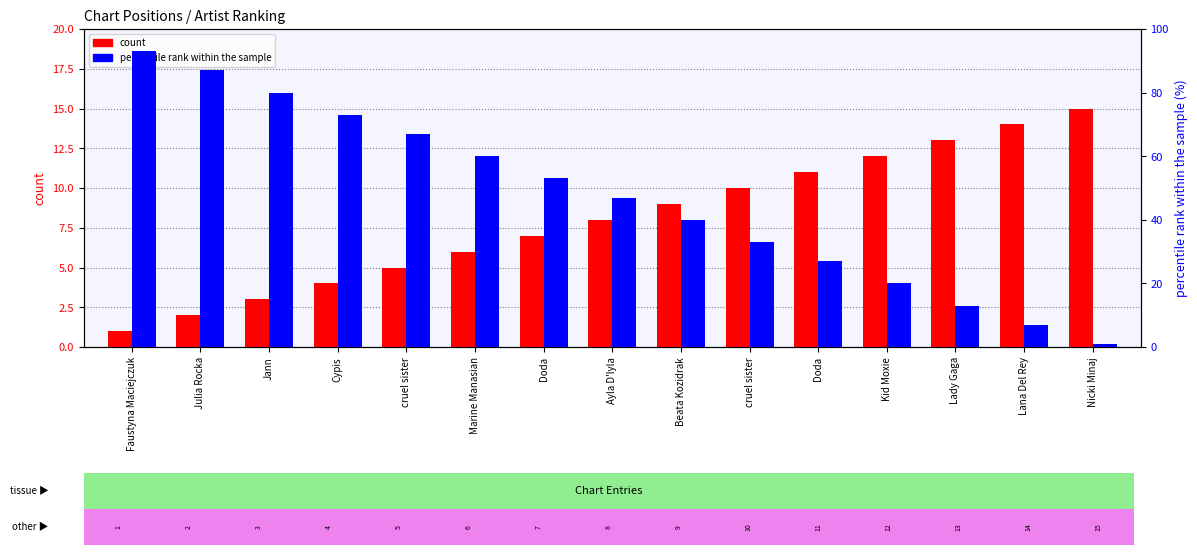

What is the approximate value of count at cruel sister, to the nearest 5?

5